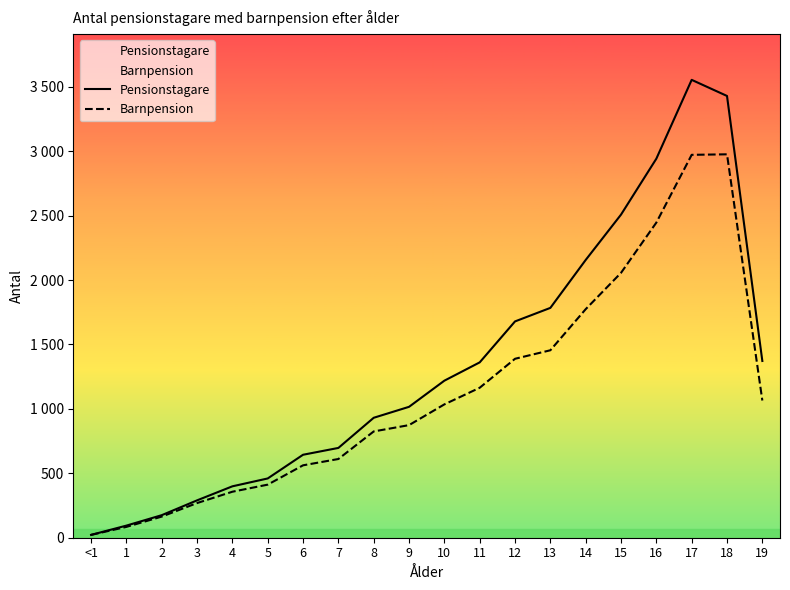

Reading left to right, transcribe all the data shown in this chart.

Pensionstagare: 22	94	175	290	399	460	644	697	931	1016	1219	1361	1679	1784	2156	2508	2942	3554	3429	1372
Barnpension: 22	84	164	269	357	412	562	611	825	874	1035	1164	1389	1455	1774	2056	2446	2972	2976	1065